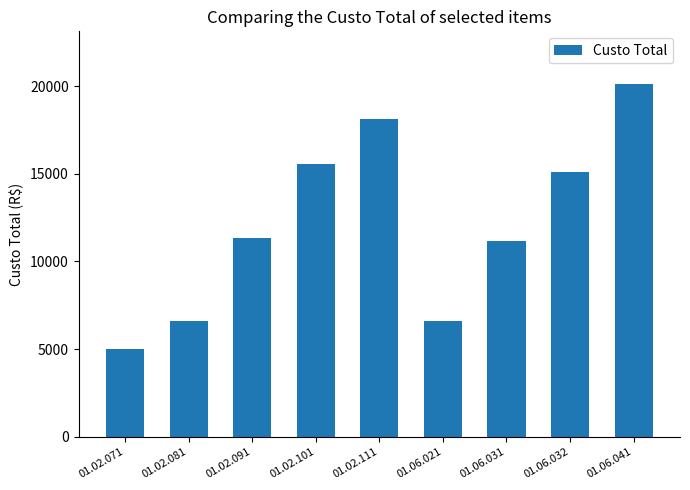

The chart shows a value of 10110.0 at 01.06.021. True or false?

False